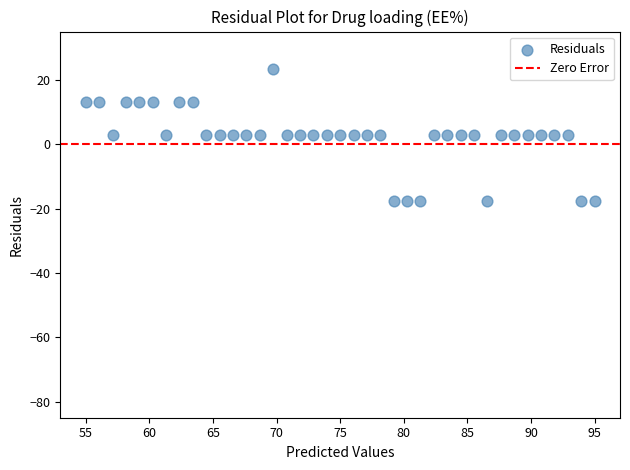

What is the range of Y values (max minus min)?

41.1